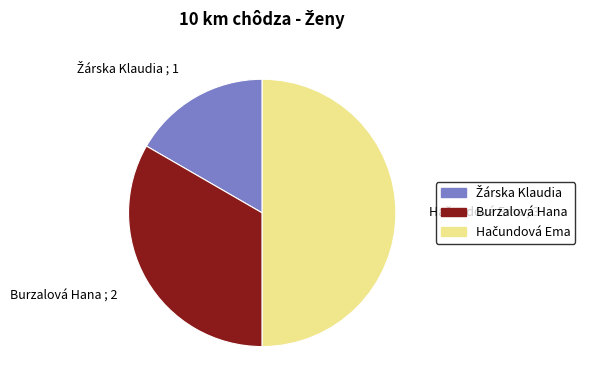

Is it true that Burzalová Hana is 33% of the pie?

True